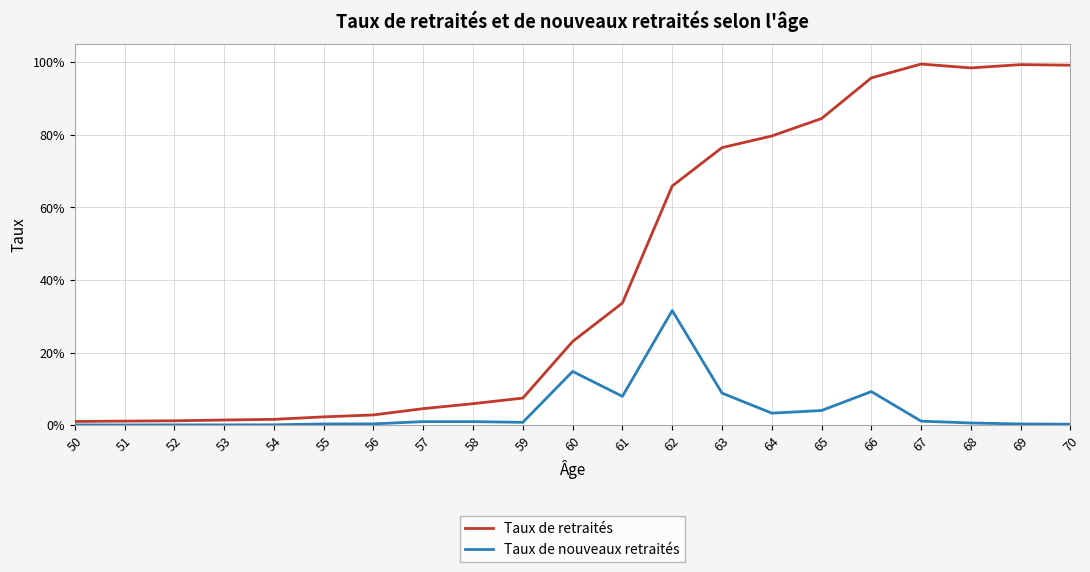

Is the value of Taux de retraités at 66 greater than the value of Taux de nouveaux retraités at 53?

Yes